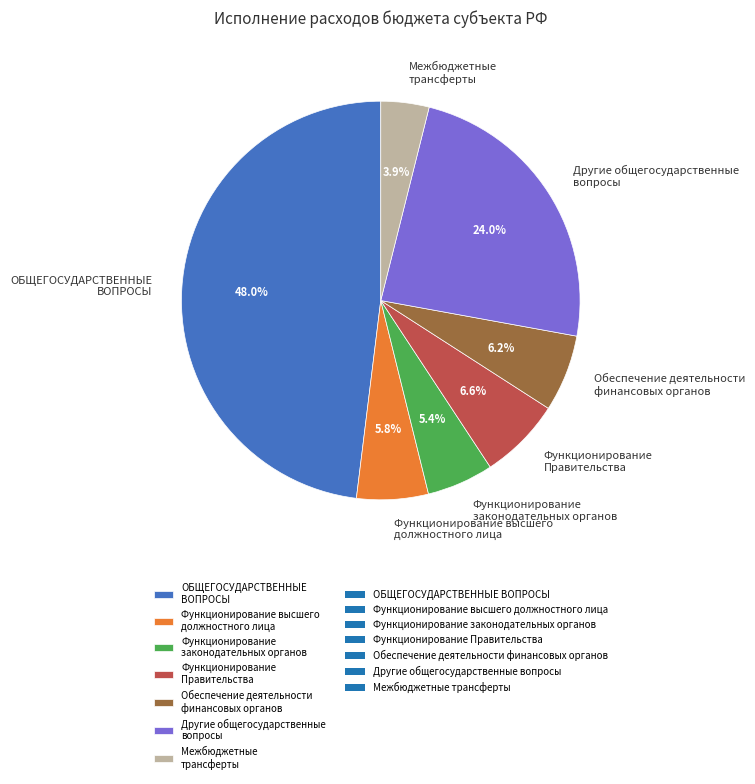

Is it true that Функционирование законодательных органов is 5% of the pie?

True